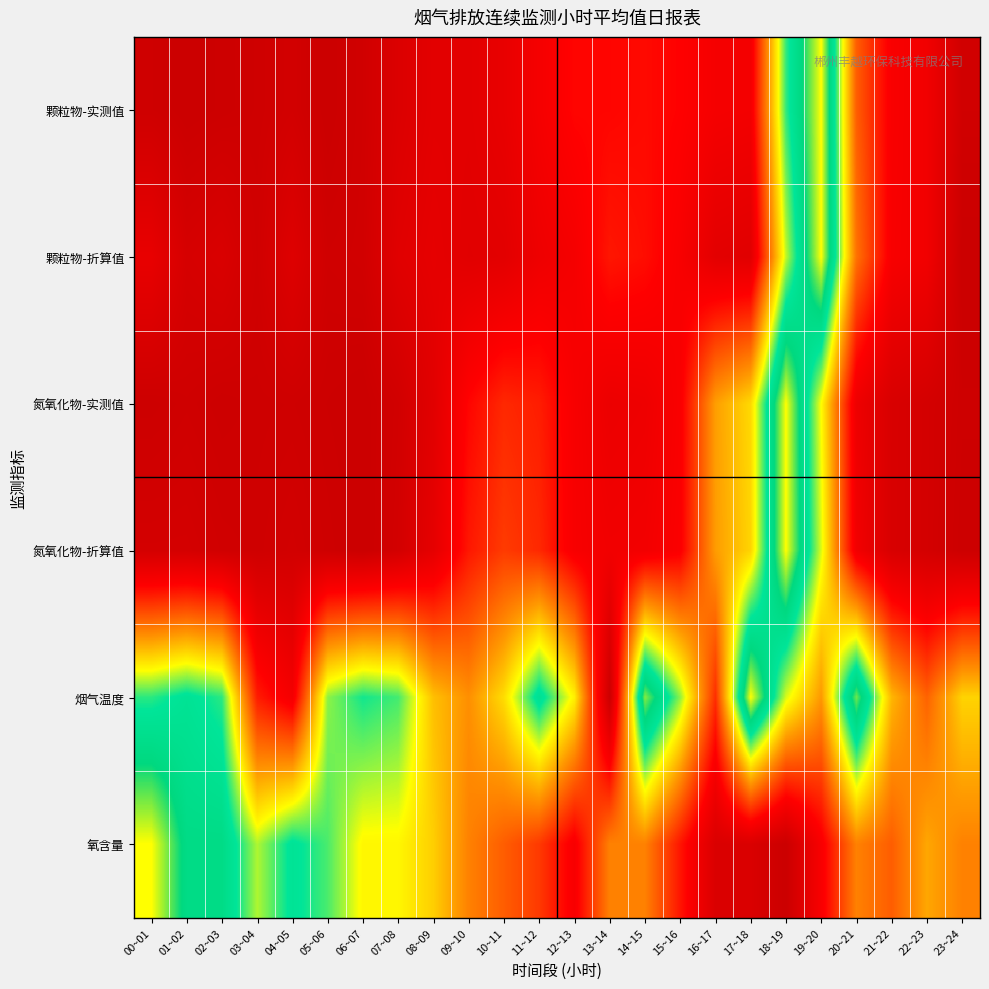

What is the difference between the highest and lowest values at 10~11?

0.5